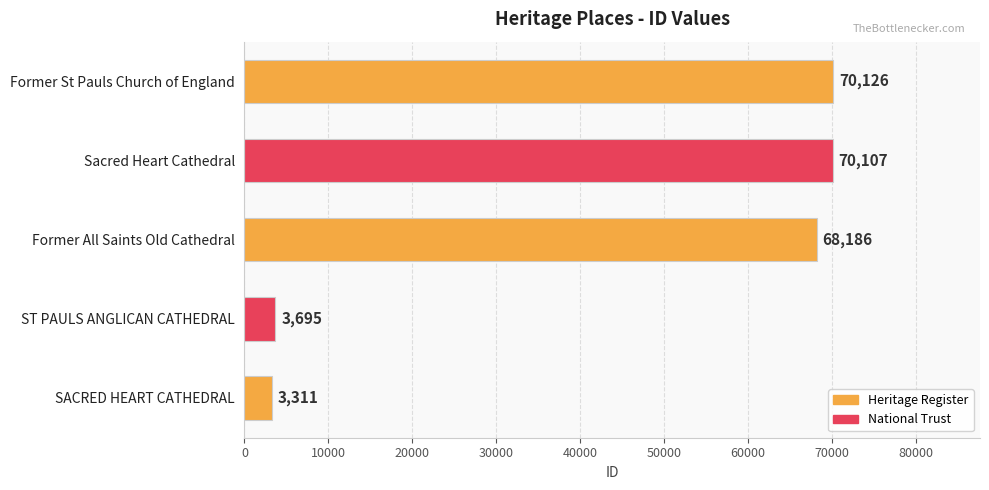

How many values are below 68186?

2